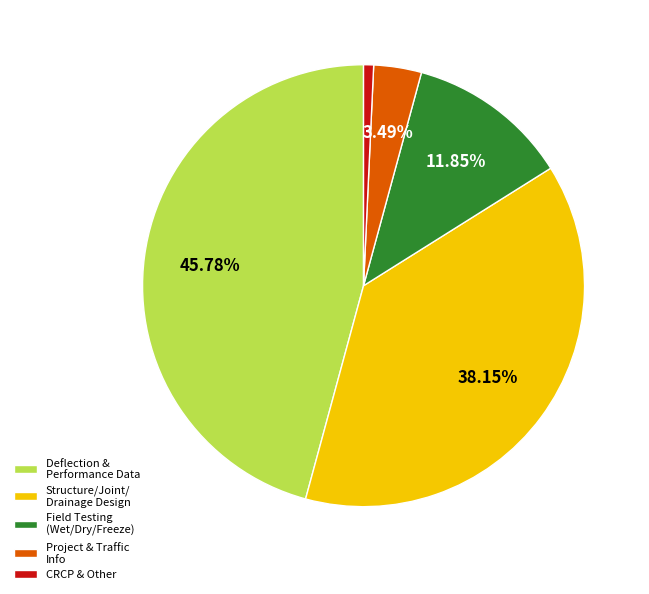

Approximately how many times larger is the value at Deflection & Performance Data compared to Structure/Joint/ Drainage Design?

1.2